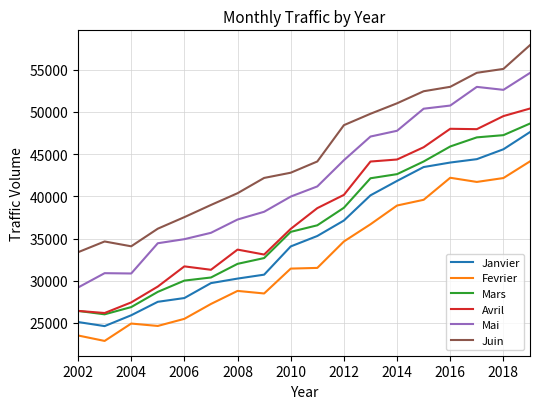

Which series has the largest total across all categories?

Juin